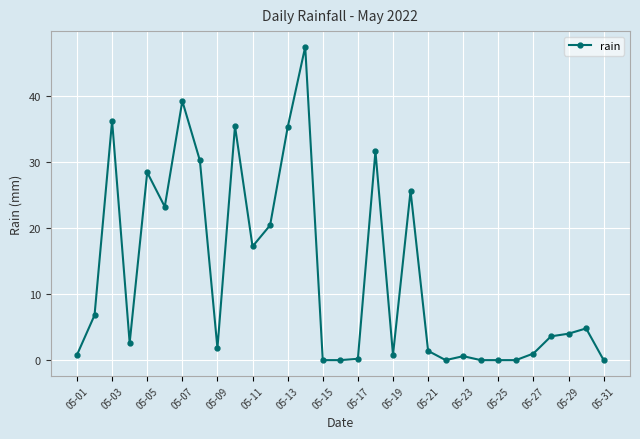

What is the value of the 3rd point from the left?

36.2